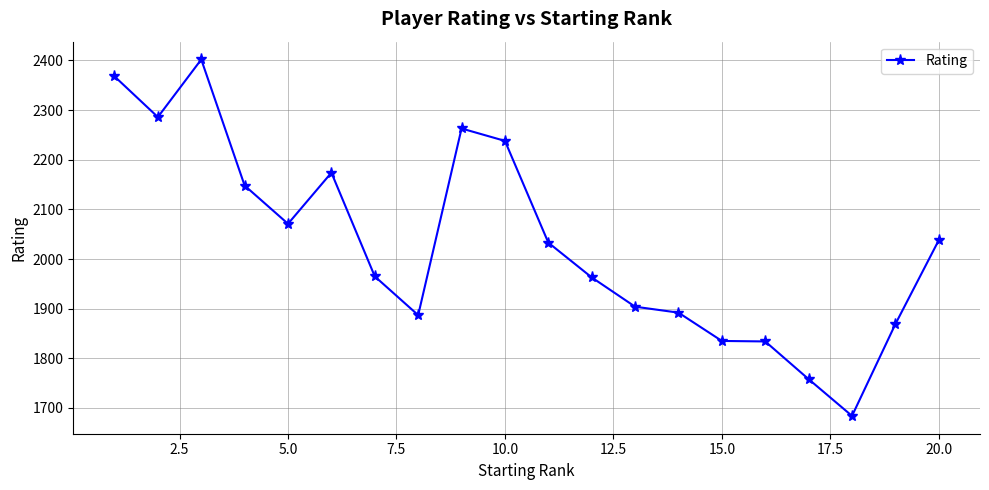

True or false: there are more than 0 points higher than both neighbors.

True